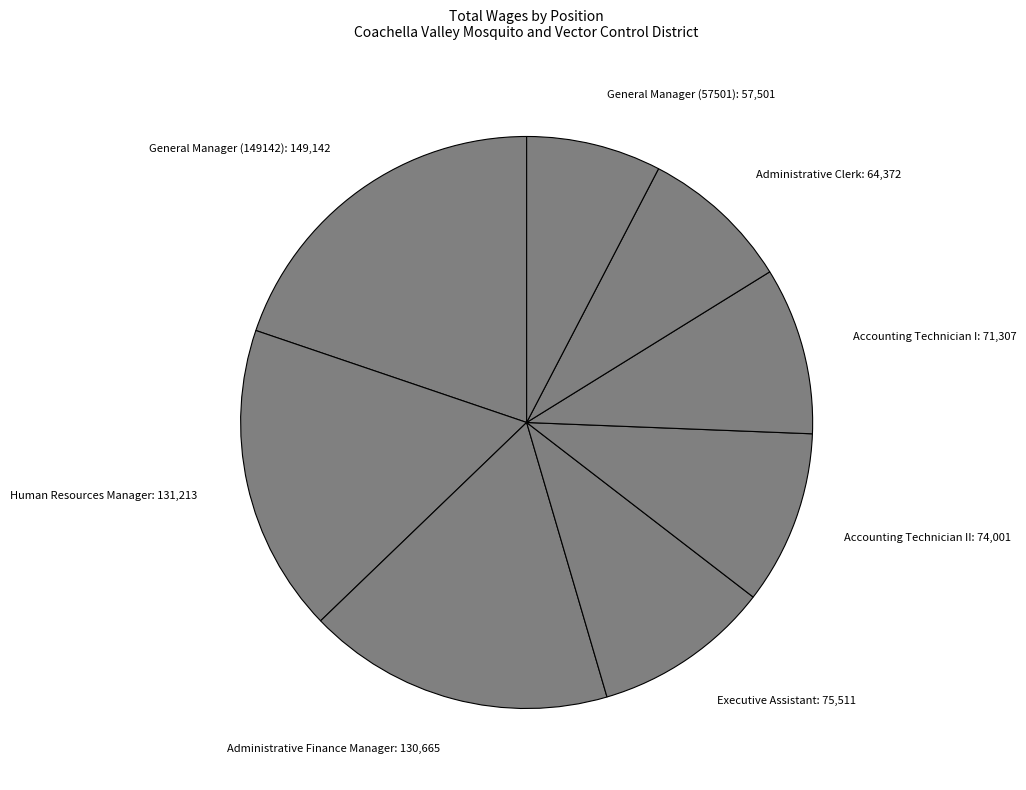

Which has a higher value, Accounting Technician II: 74,001 or Human Resources Manager: 131,213?

Human Resources Manager: 131,213